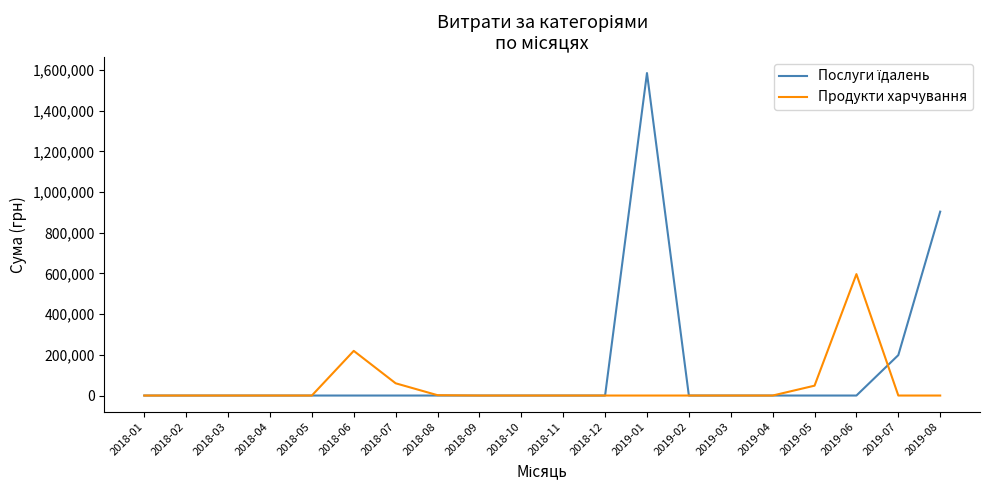

What is the maximum value for Продукти харчування?

596802.9